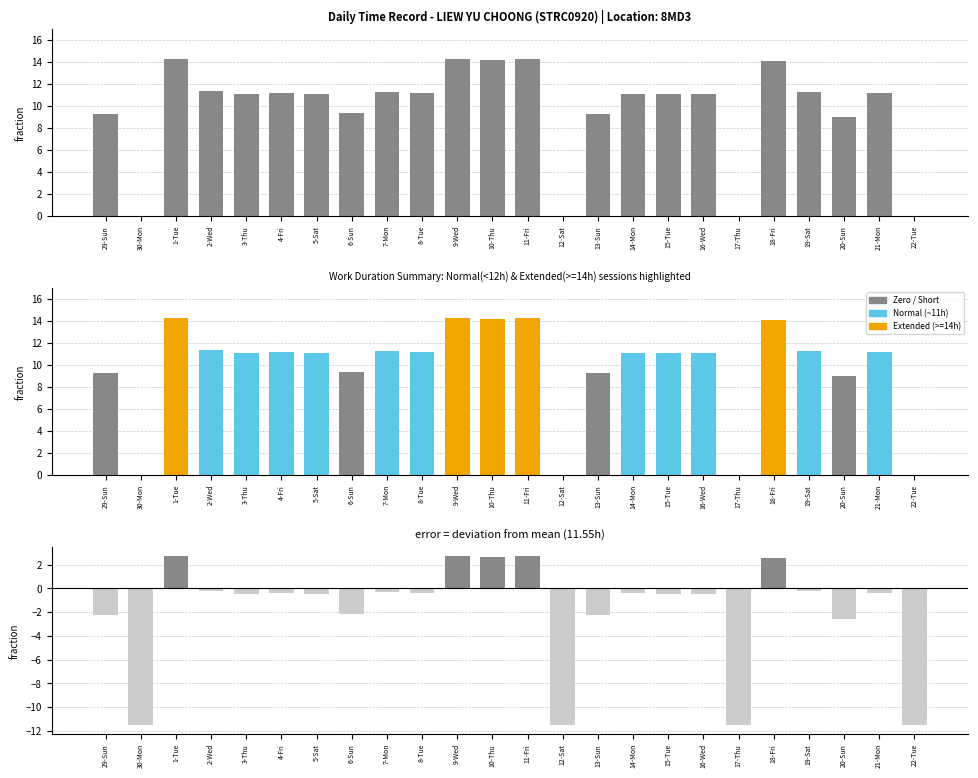

List the labels in order of Low (Hours Worked) value, smallest first.

30-Mon, 12-Sat, 17-Thu, 22-Tue, 20-Sun, 29-Sun, 13-Sun, 6-Sun, 15-Tue, 3-Thu, 5-Sat, 16-Wed, 14-Mon, 4-Fri, 8-Tue, 21-Mon, 7-Mon, 19-Sat, 2-Wed, 18-Fri, 10-Thu, 11-Fri, 1-Tue, 9-Wed